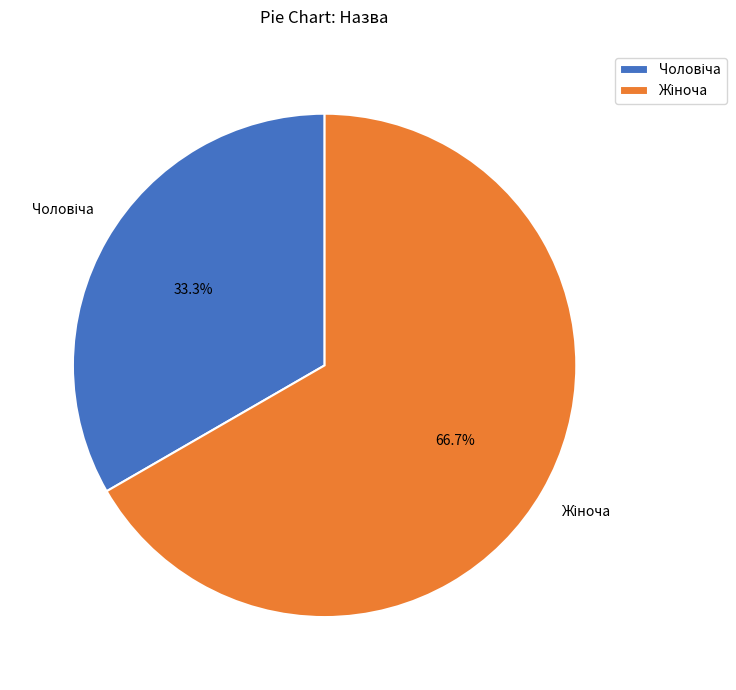

Is there a majority slice in this chart?

Yes